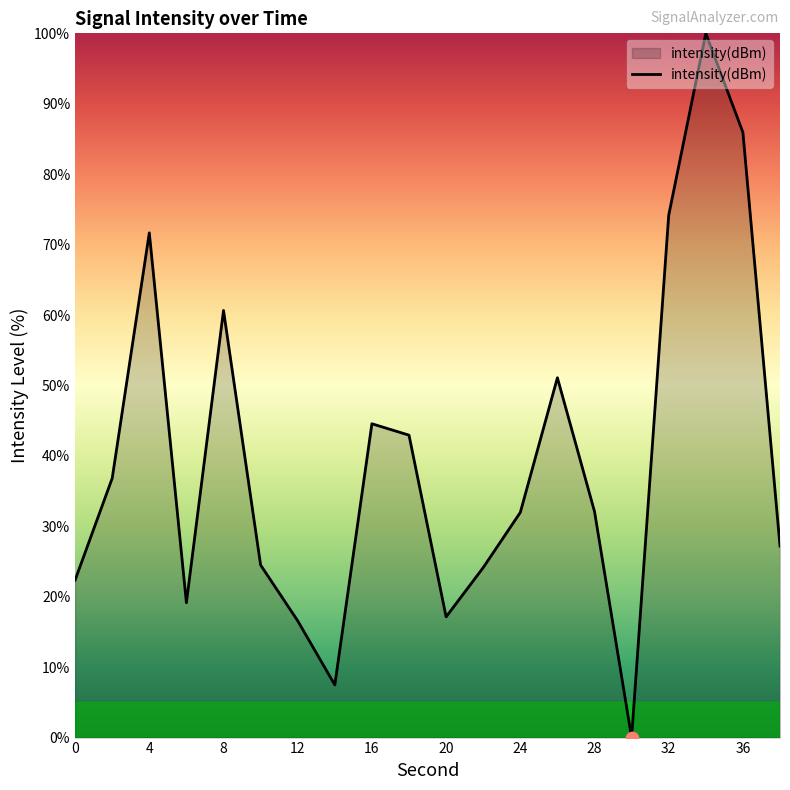

What is the difference between the maximum and minimum values?

100.0